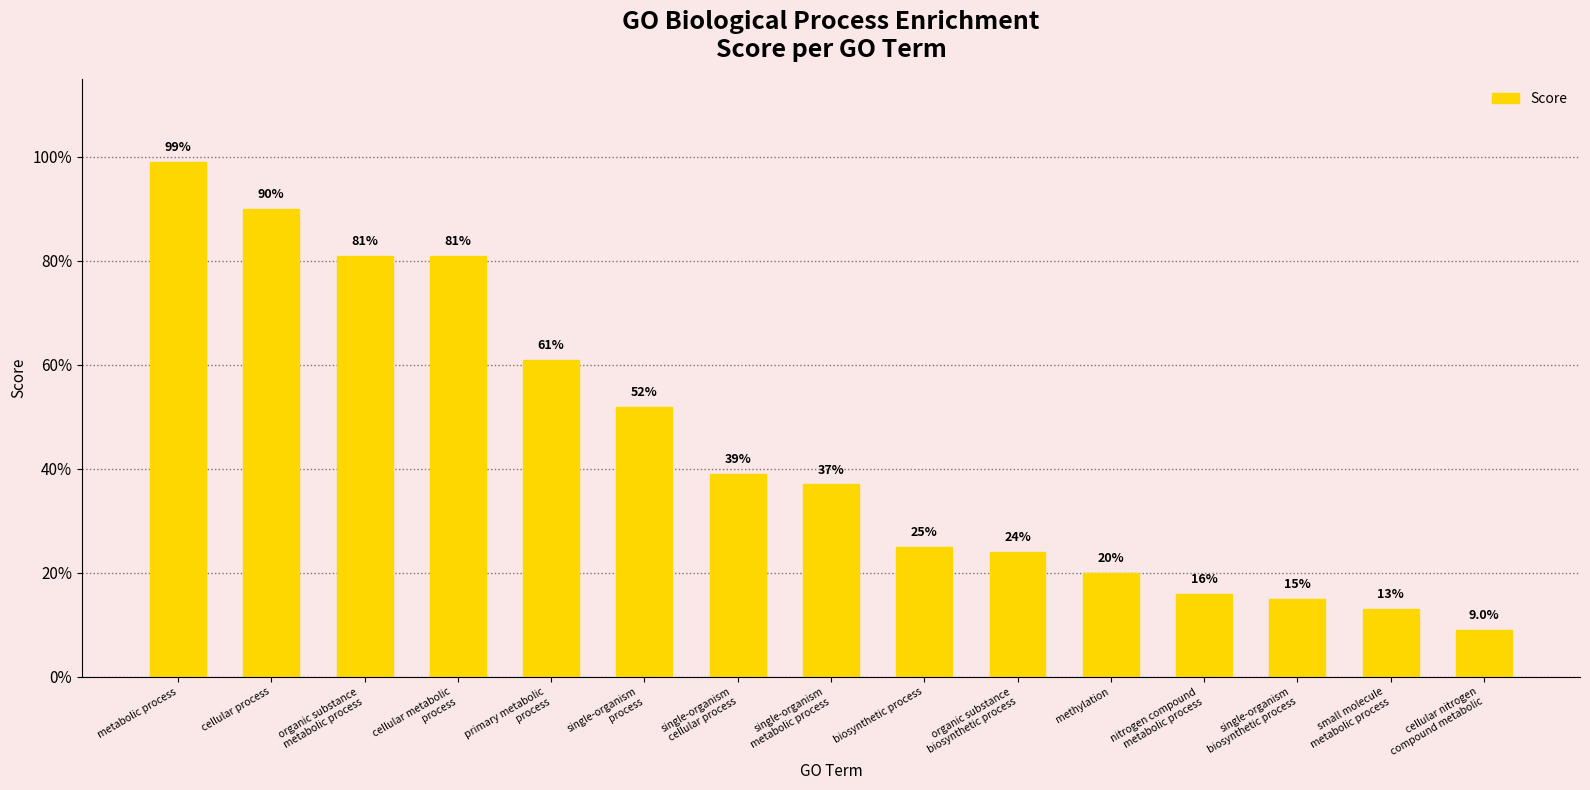

What is the difference between the maximum and minimum values?

0.9